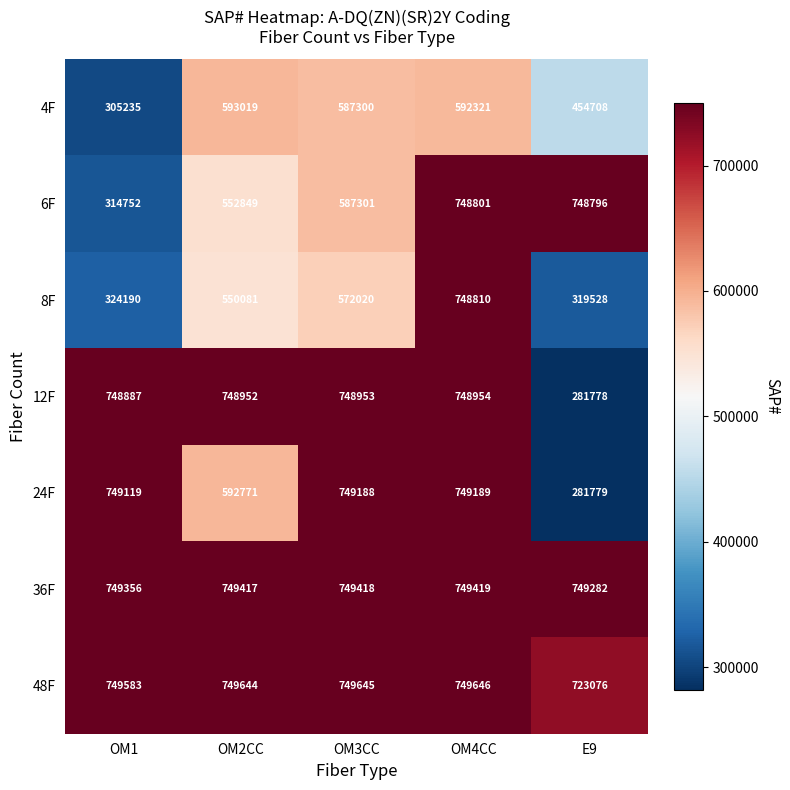

How many data points does each series have?

5